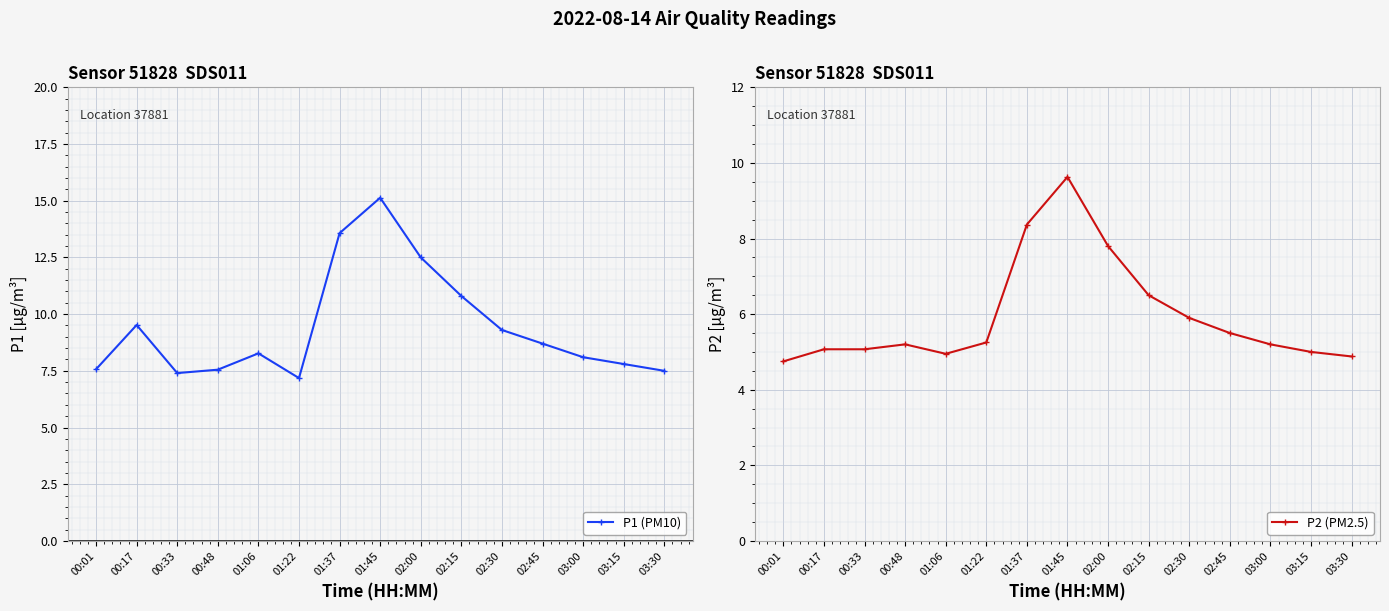

Which category has the lowest value across all series?

00:01